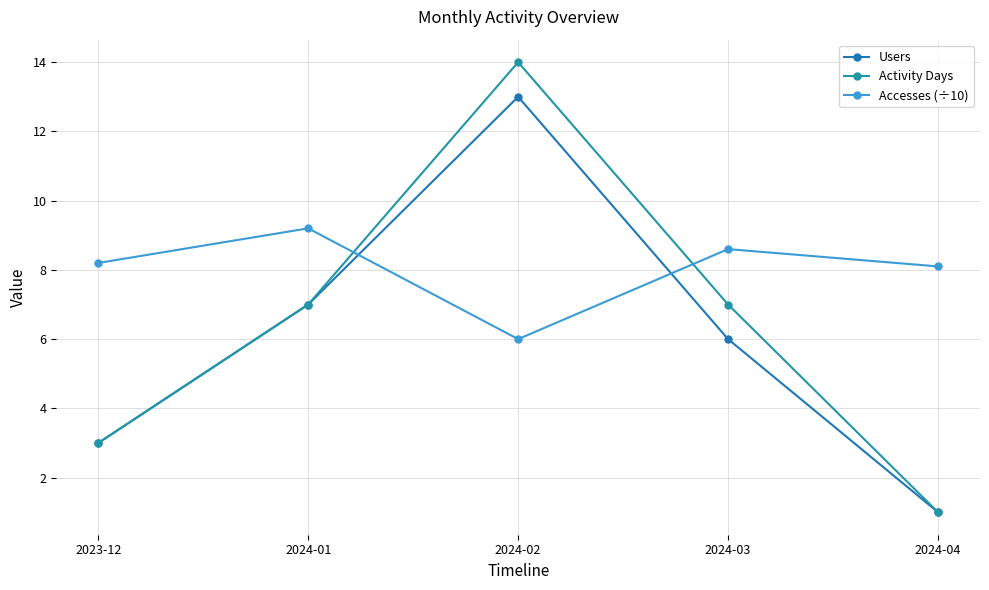

What is the label of the 3rd point from the left?

2024-02